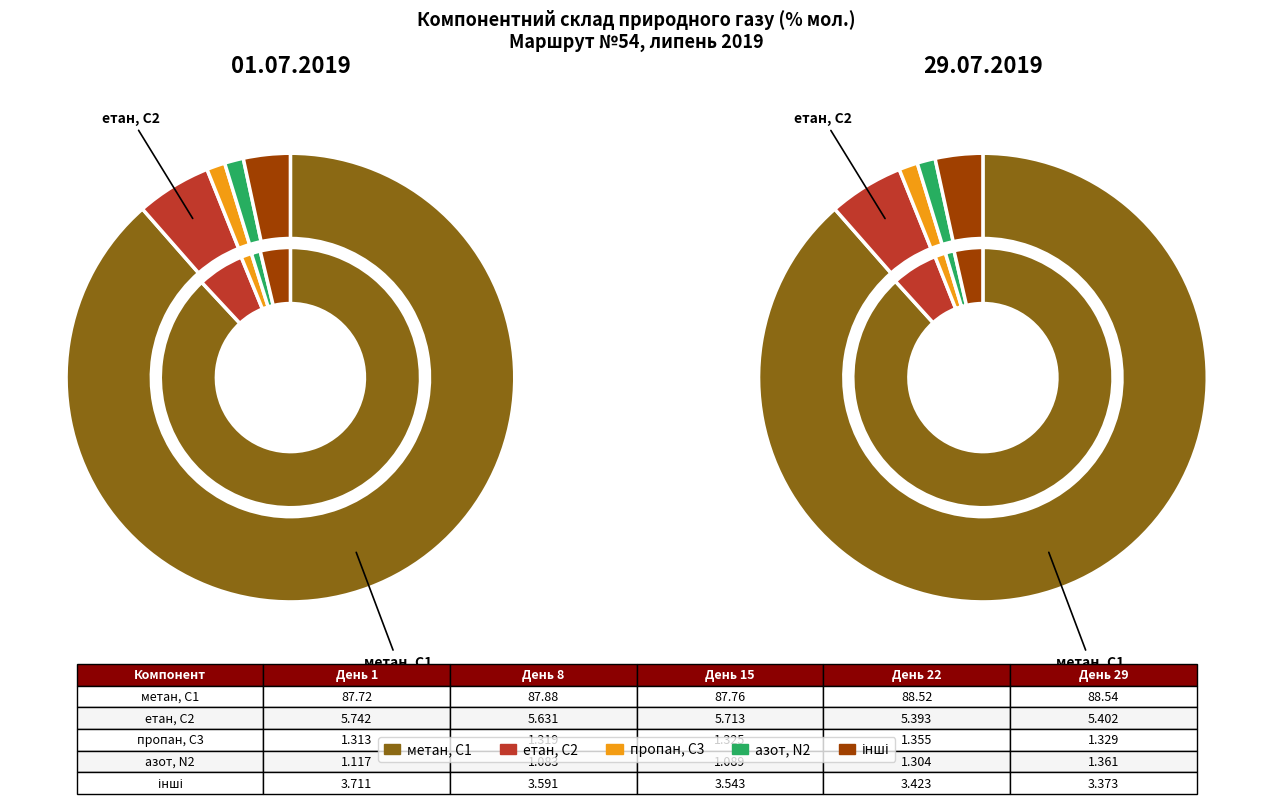

Count the number of slices in the pie.

5